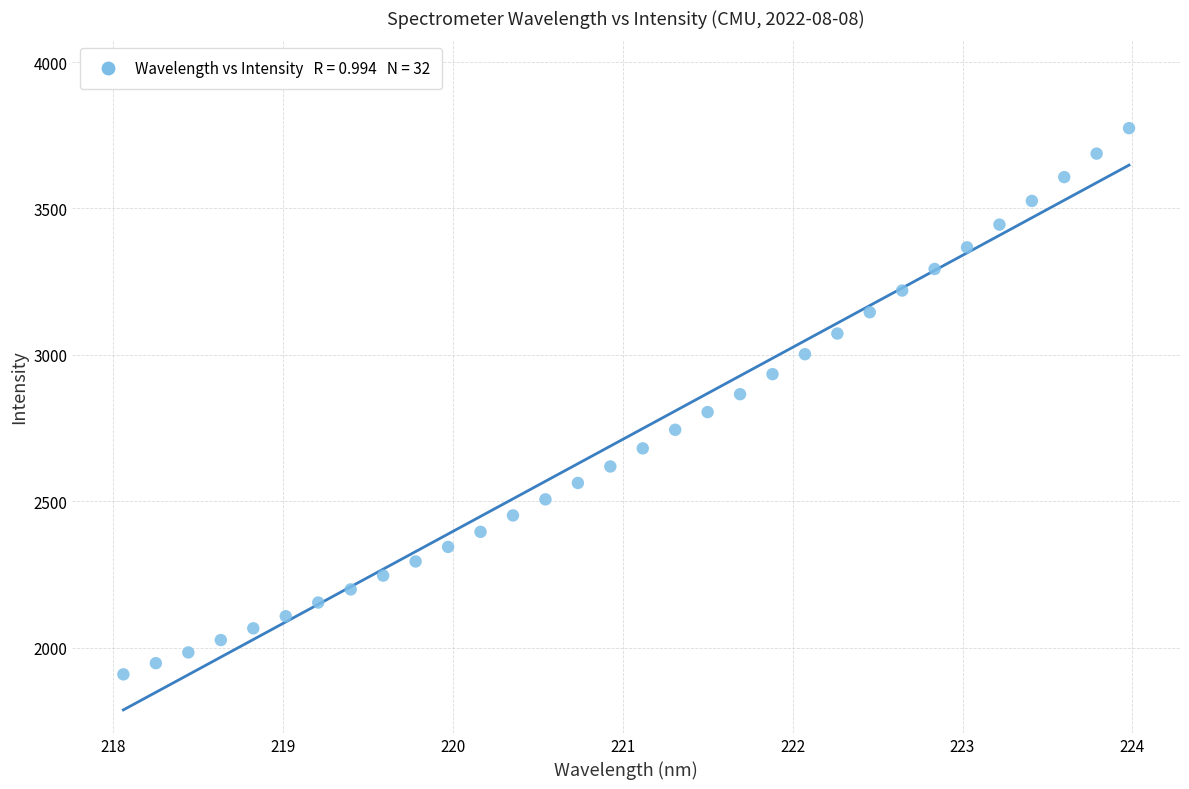

What is the range of X values (max minus min)?

5.9